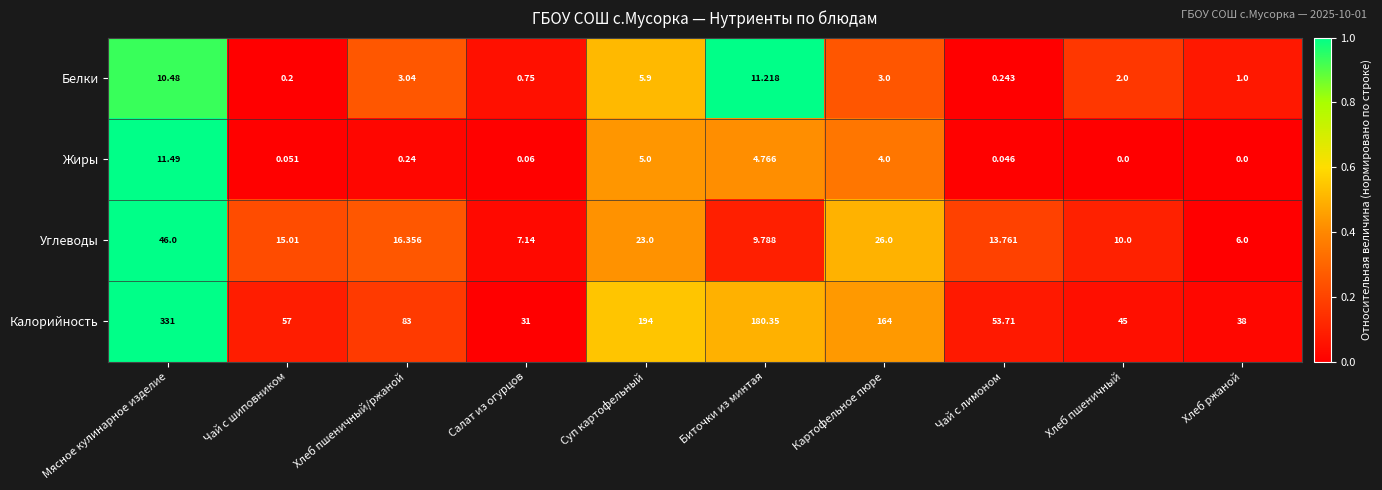

Which category has the highest value across all series?

Мясное кулинарное изделие